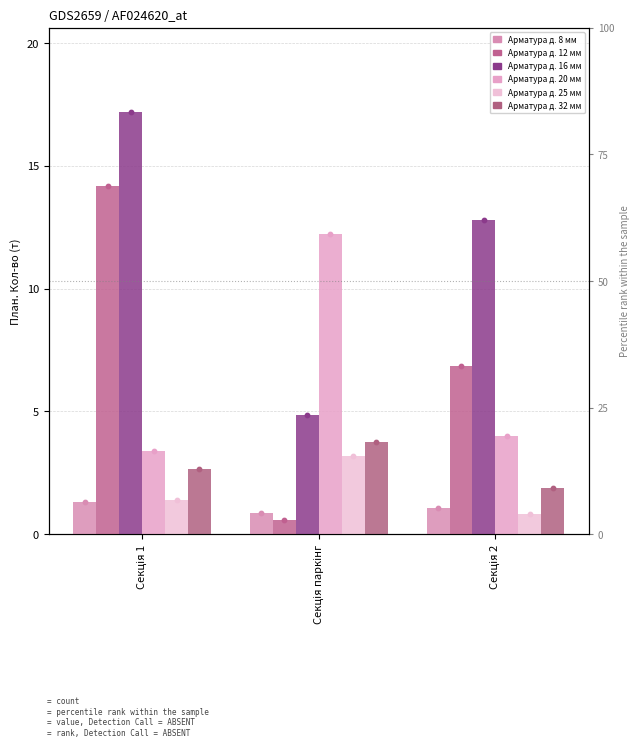

Which series has the largest total across all categories?

Арматура д. 16 мм